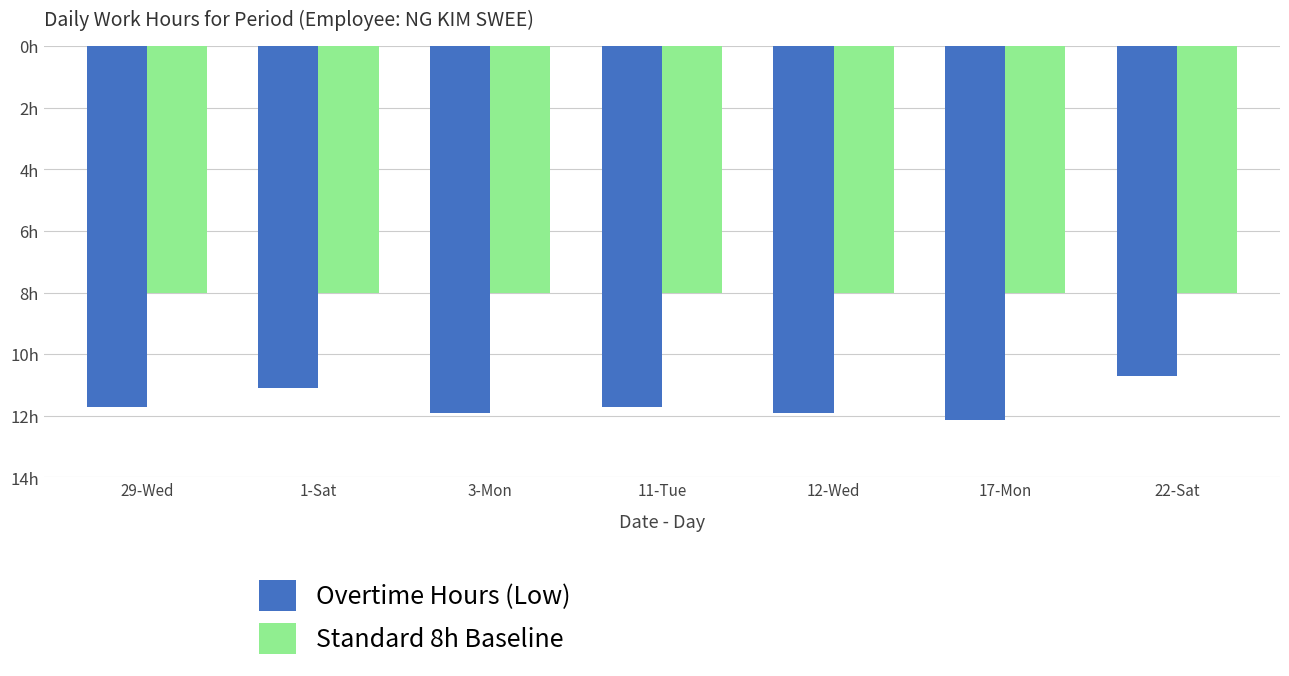

Does the chart contain any negative values?

Yes